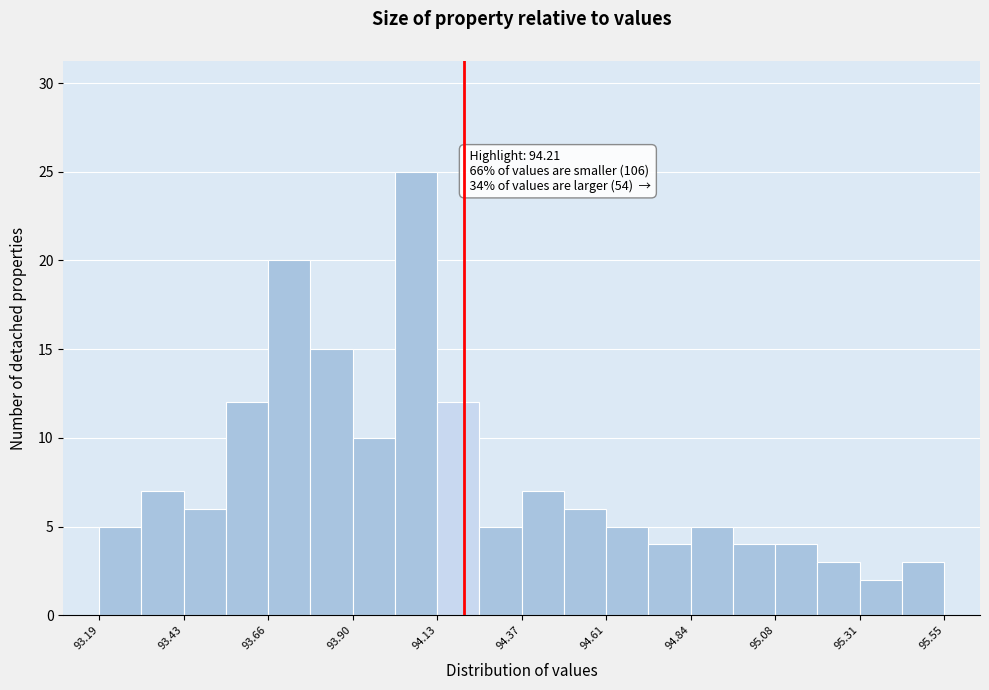

Read against the x-axis, roughly where is the centre of the tallest bar?

94.10